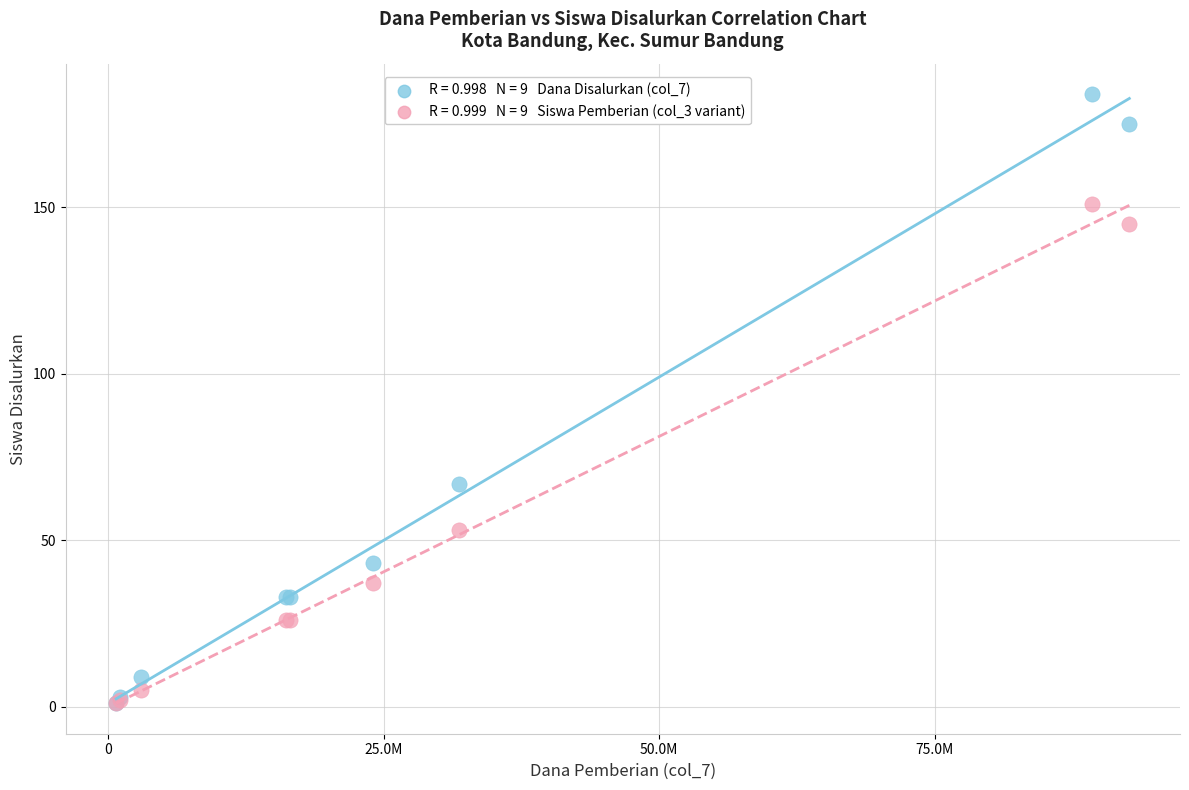

Across all series, what Y value is closest to 92?

67